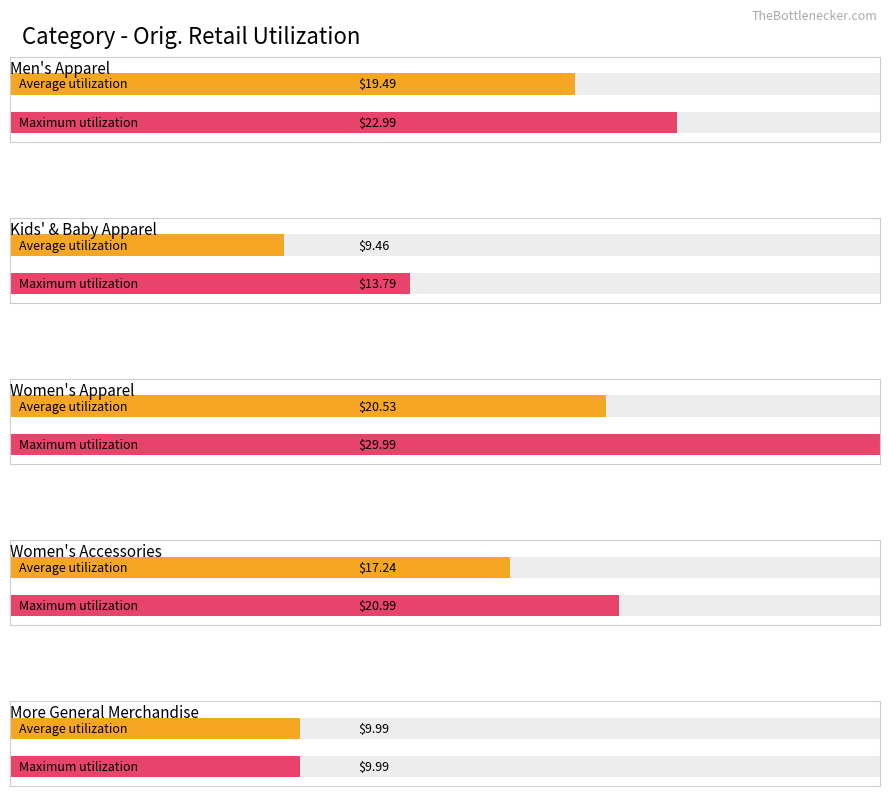

Does the chart contain any negative values?

No